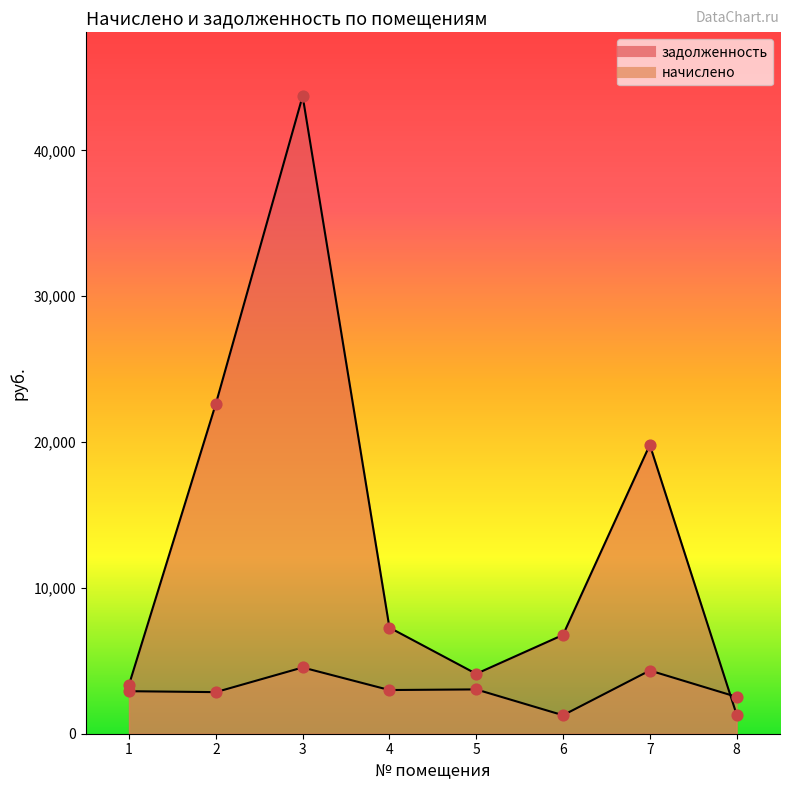

Is the value of задолженность at 6 greater than the value of начислено at 1?

Yes